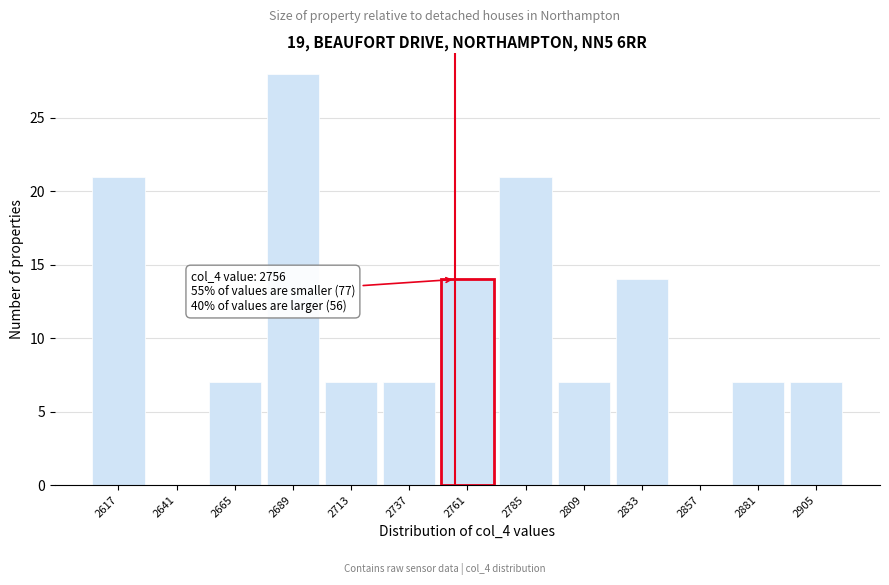

Which range on the x-axis has the tallest bar?

2677 to 2701